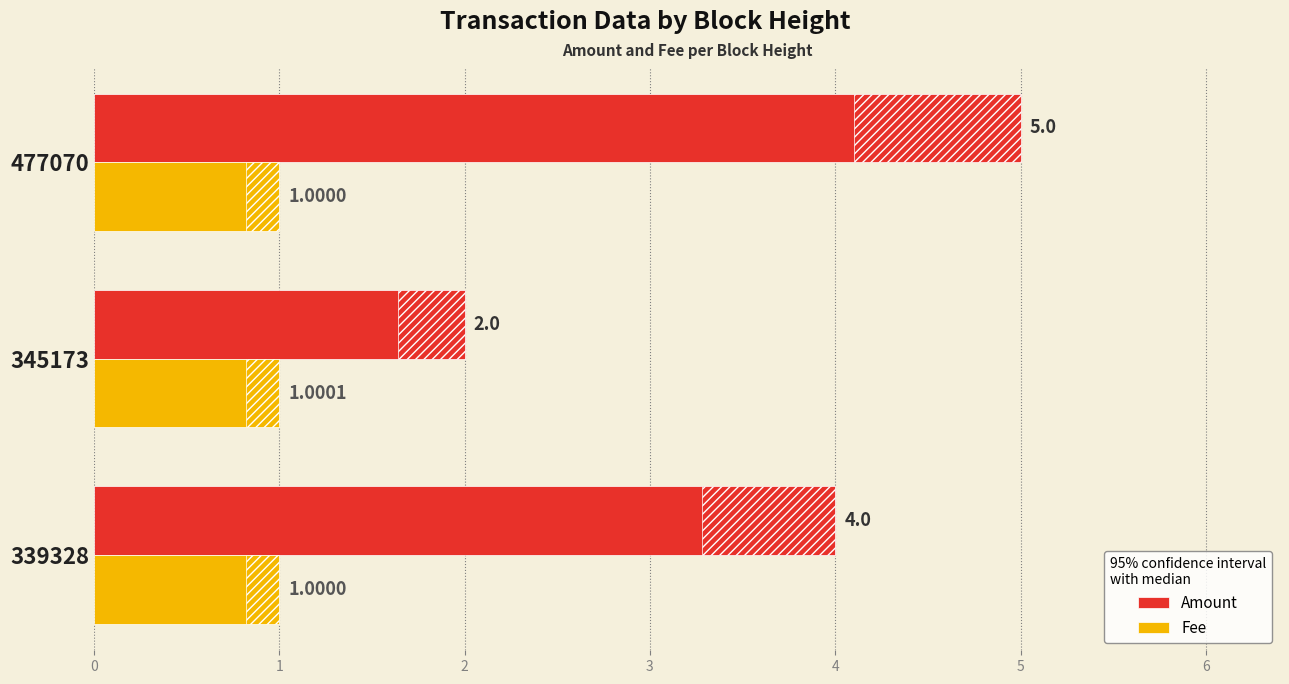

How many bars are there in each group?

2